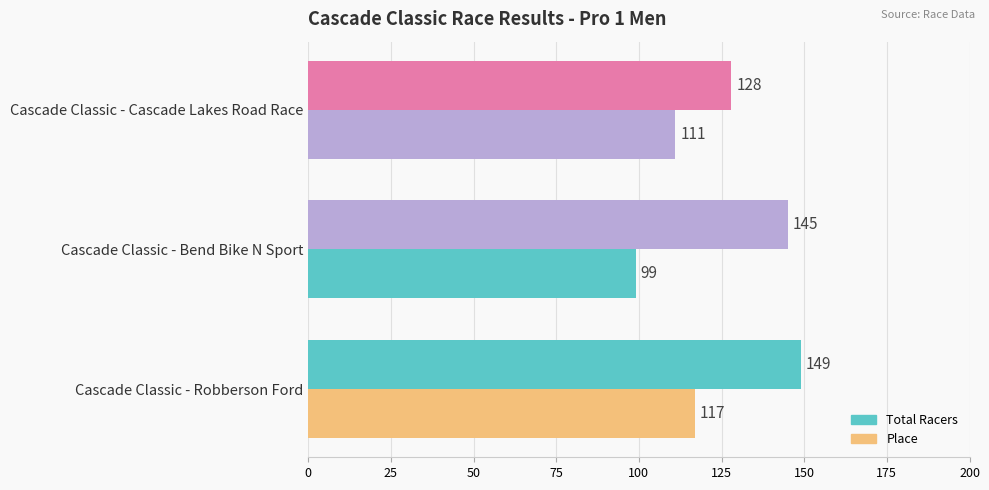

How many series are shown in this chart?

2